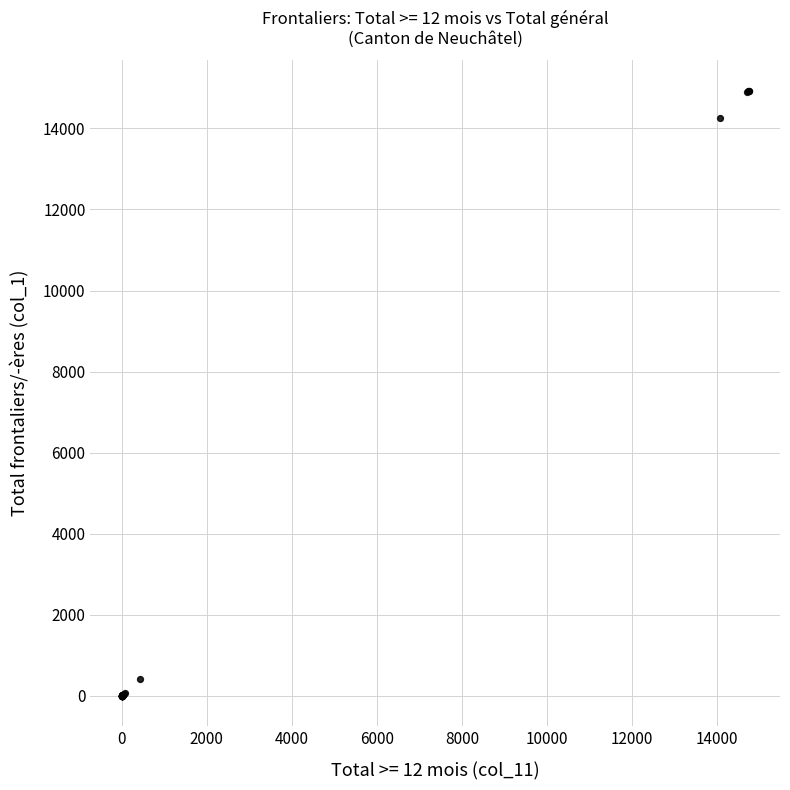

What Y value in the scatter plot is closest to 7466?

14255